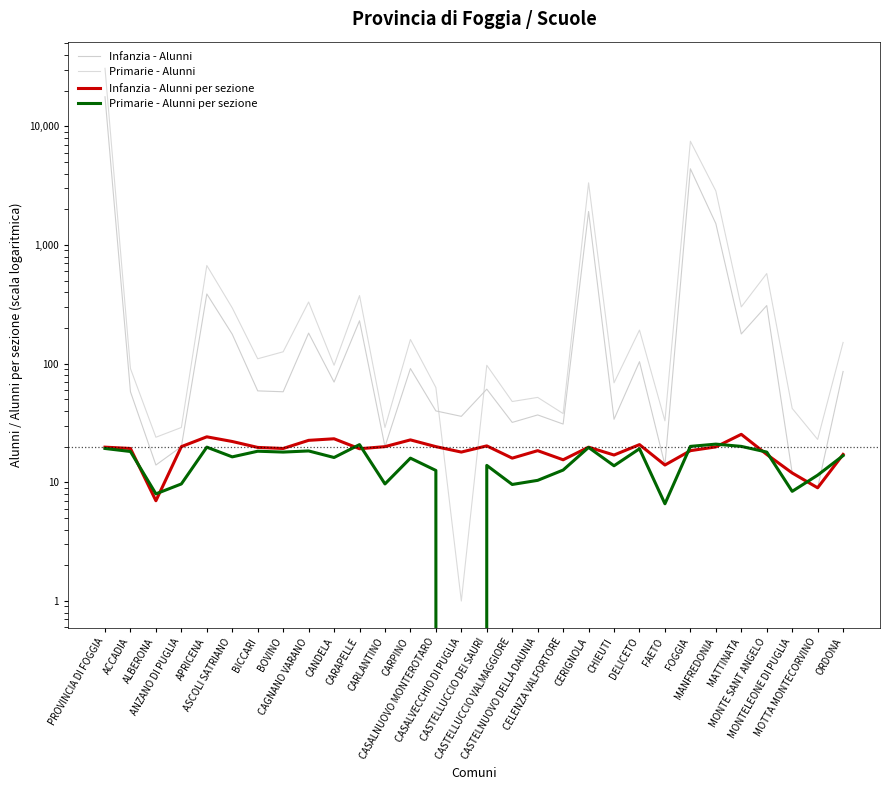

True or false: Primarie - Alunni has a value of 27.1 at CASTELNUOVO DELLA DAUNIA.

False